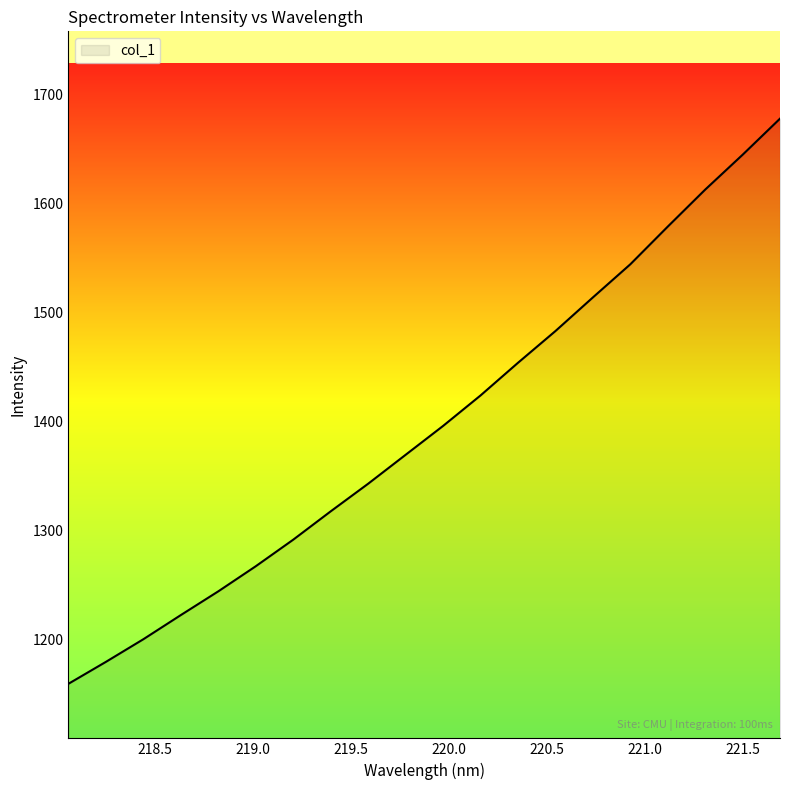

What is the greatest value displayed?

1677.6